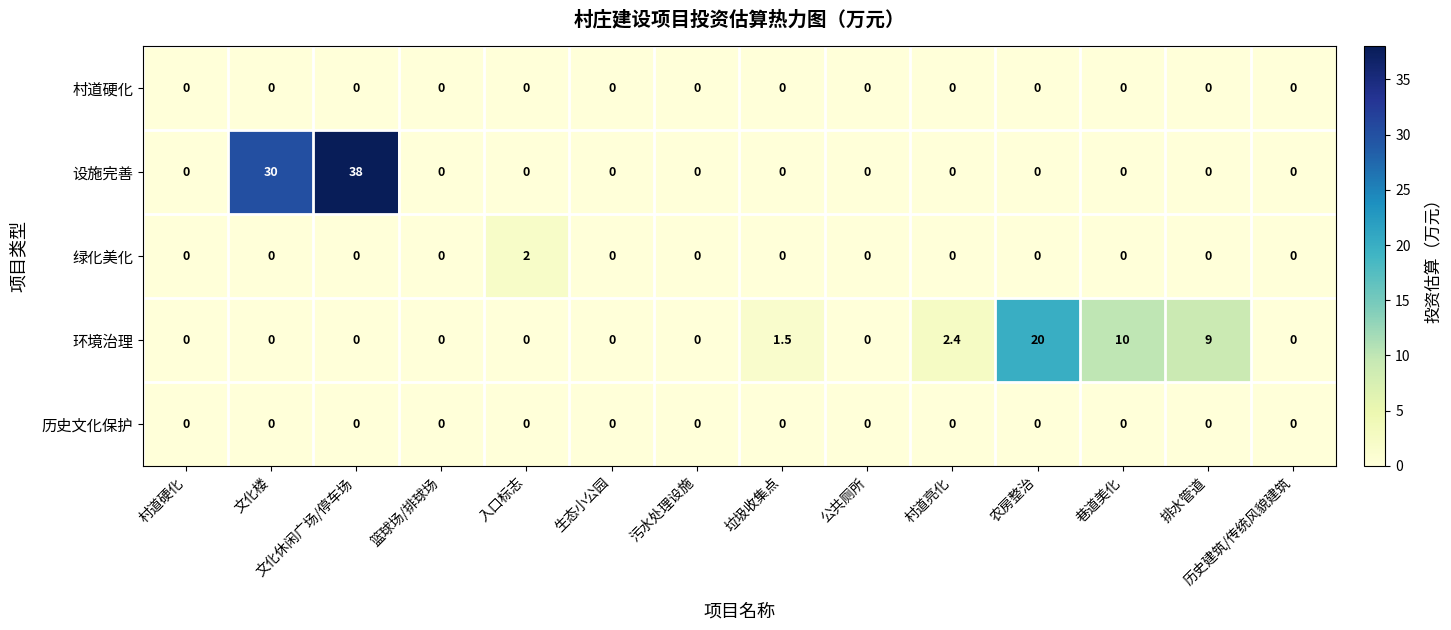

Count the 绿化美化 values in the range 0 to 1.

13